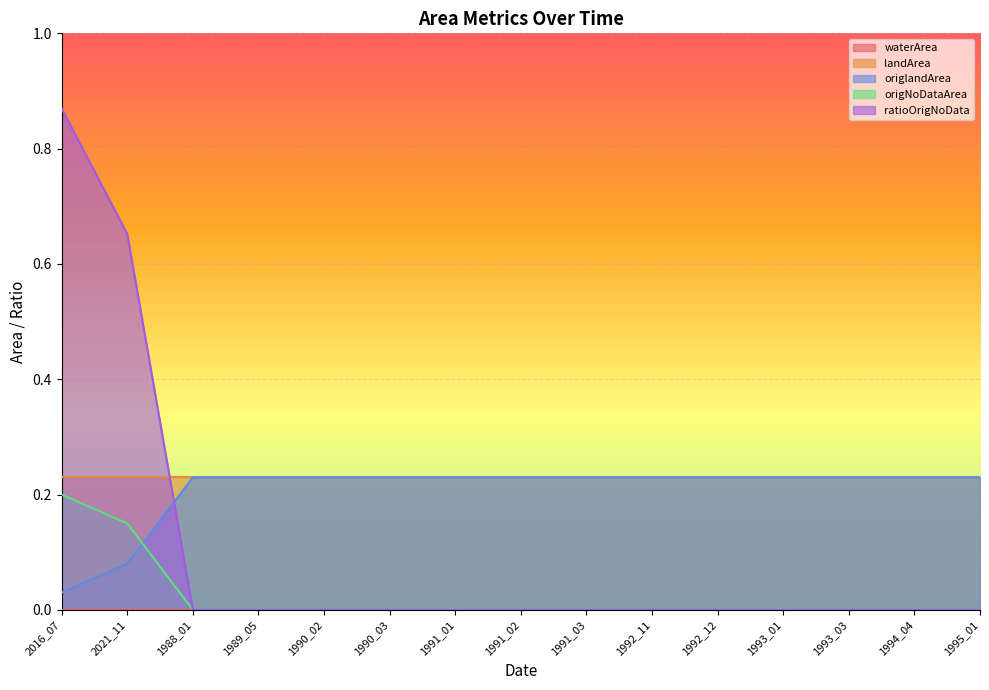

True or false: origlandArea has more than 0 points higher than both neighbors.

False